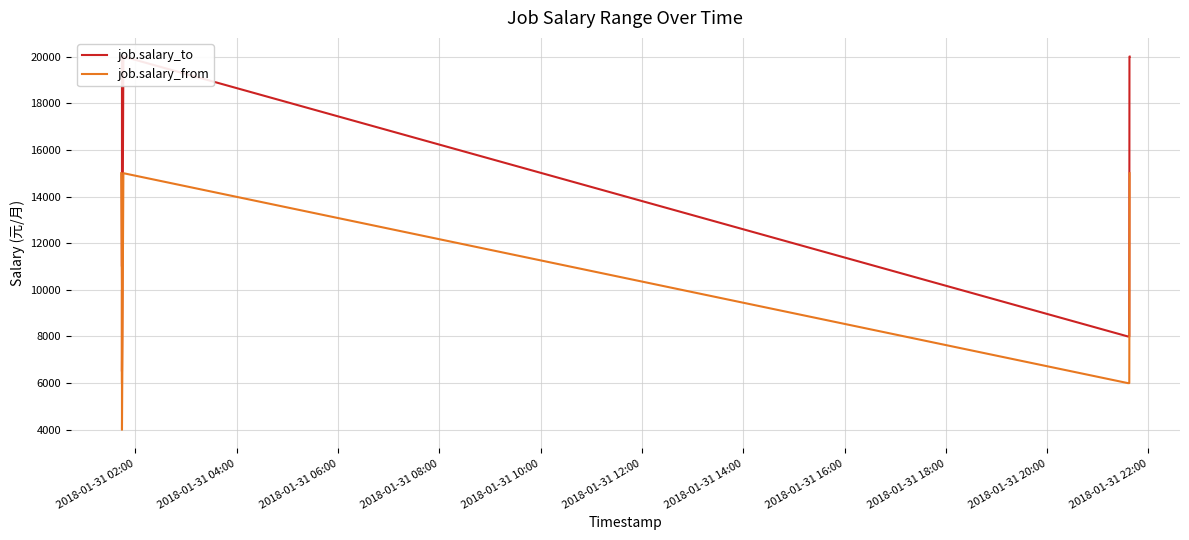

True or false: job.salary_from and job.salary_to cross at least once.

False